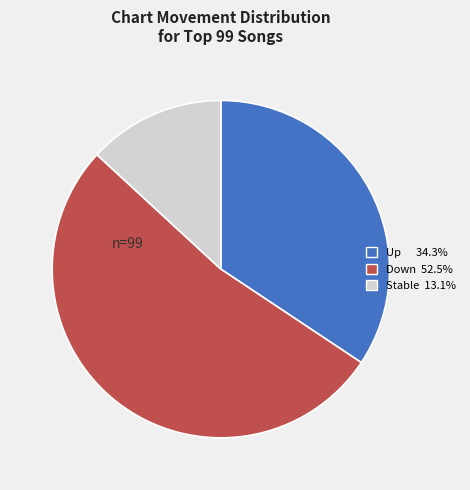

Does any single category account for the majority?

Yes